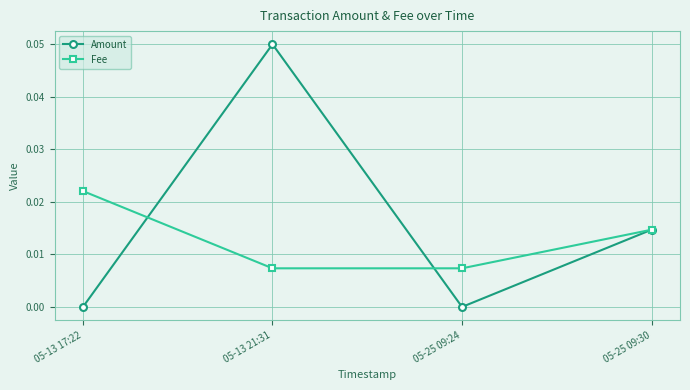

Which label corresponds to the largest value in the chart?

05-13 21:31